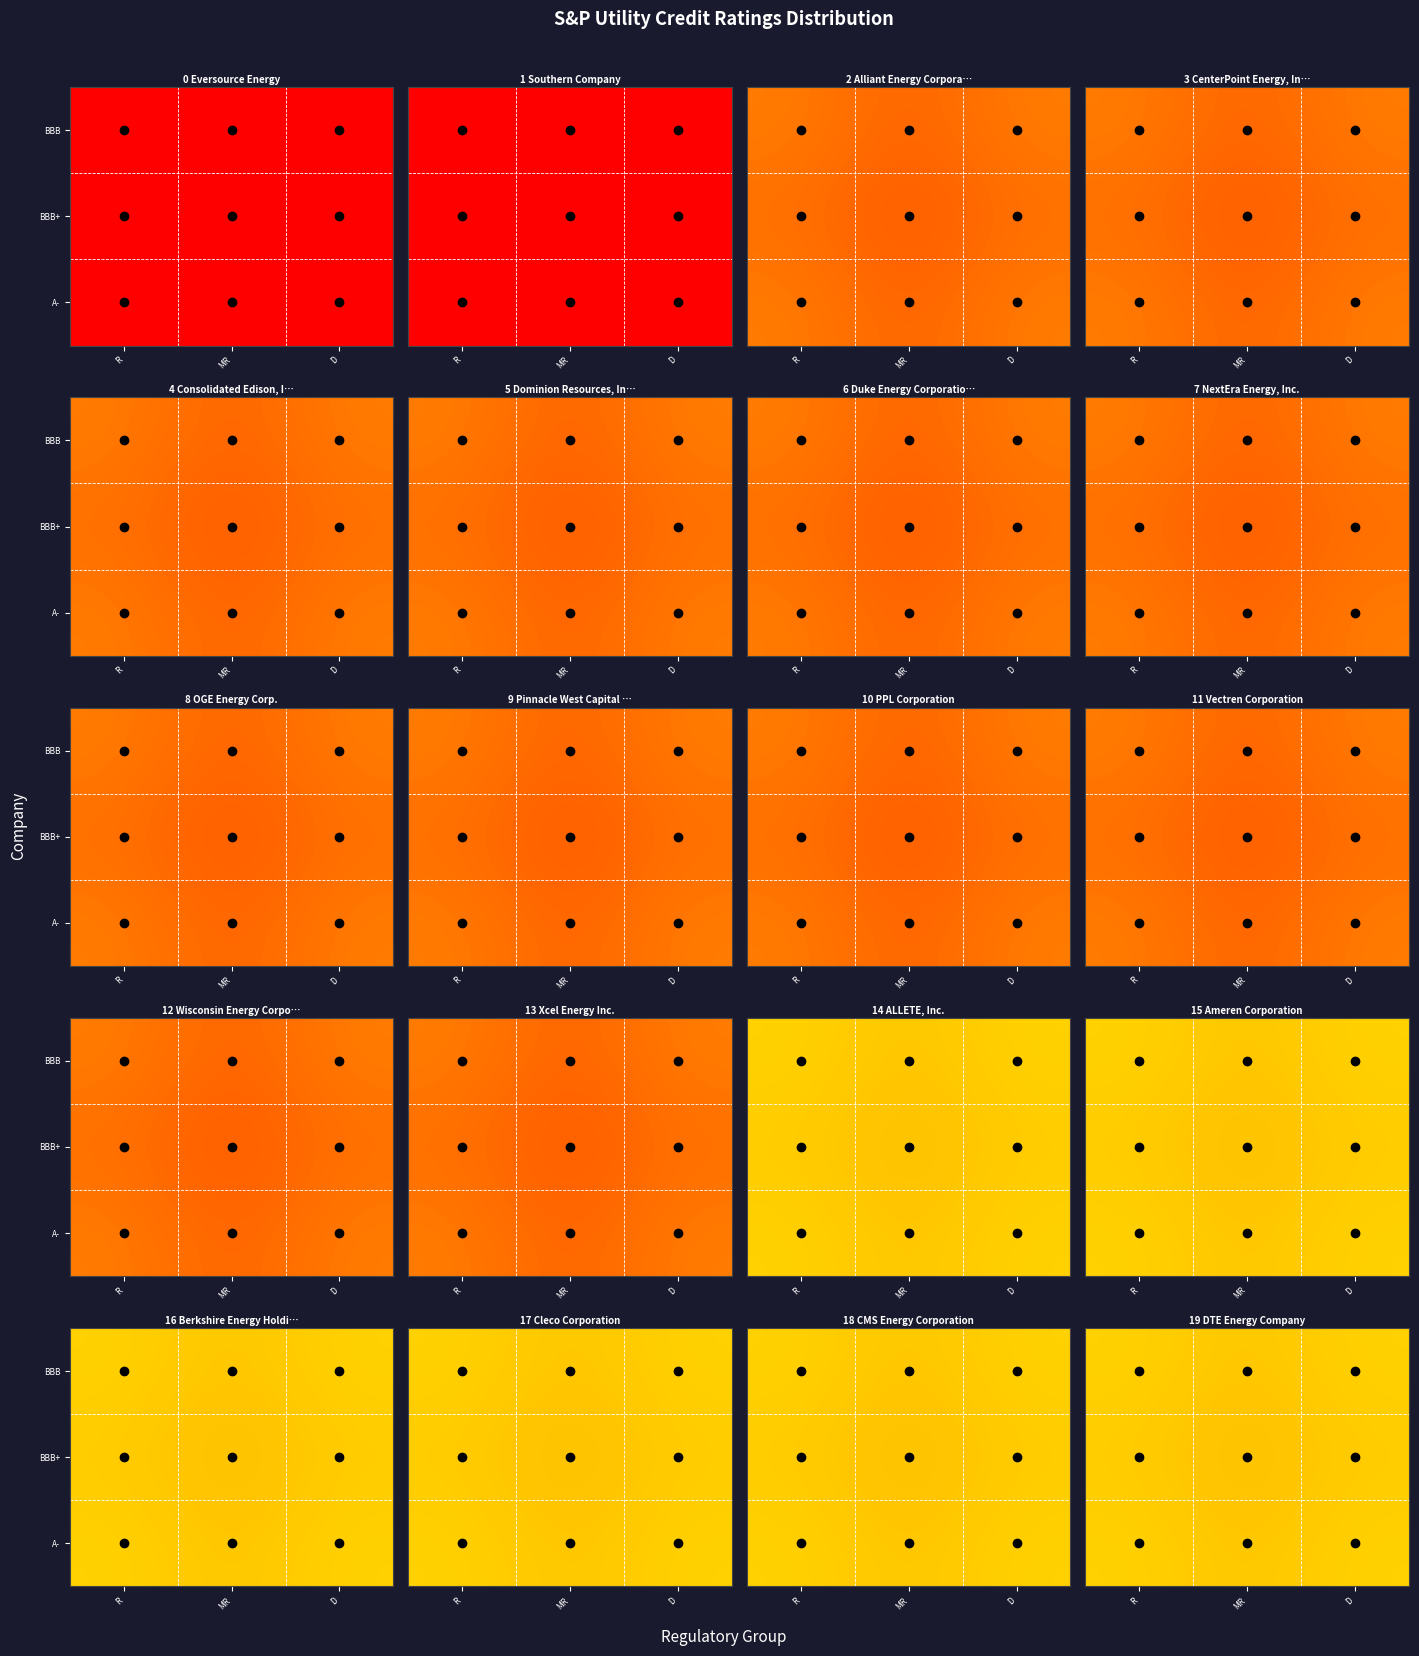

The A- series shows 19.2 at MR. True or false?

True